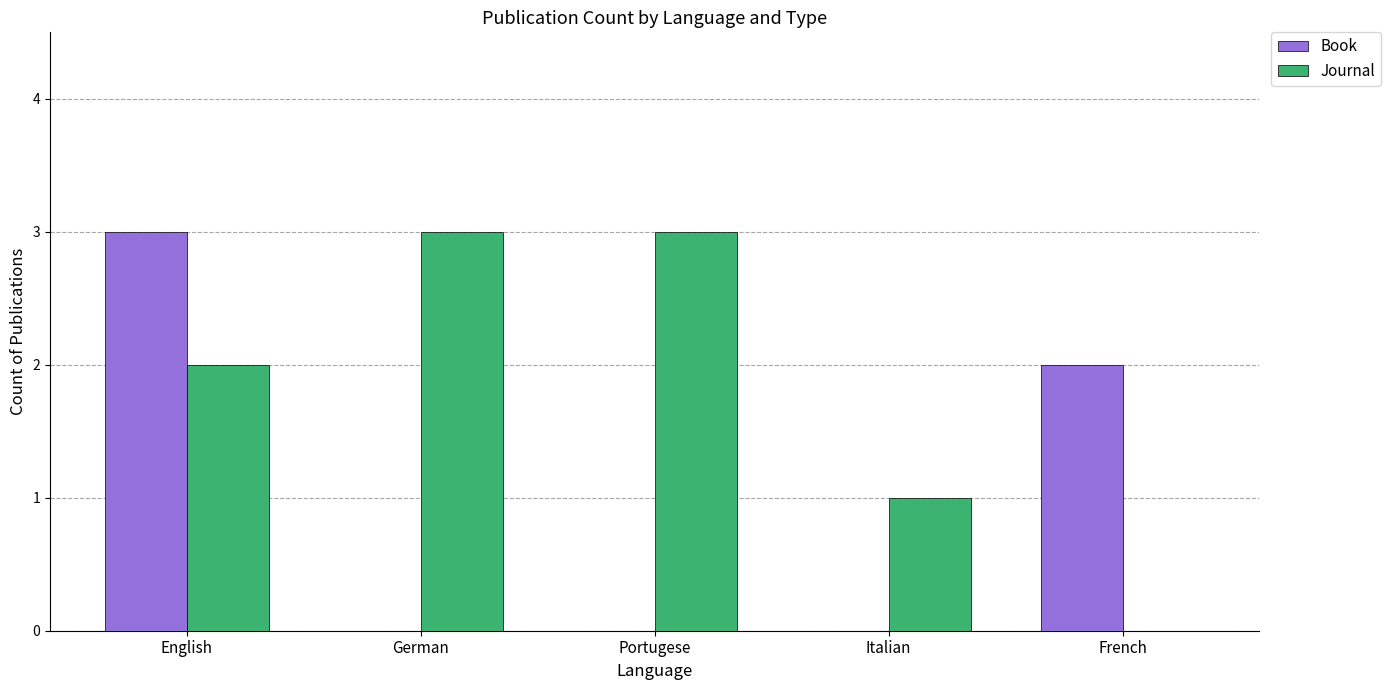

What is the average value of the Journal series?

2